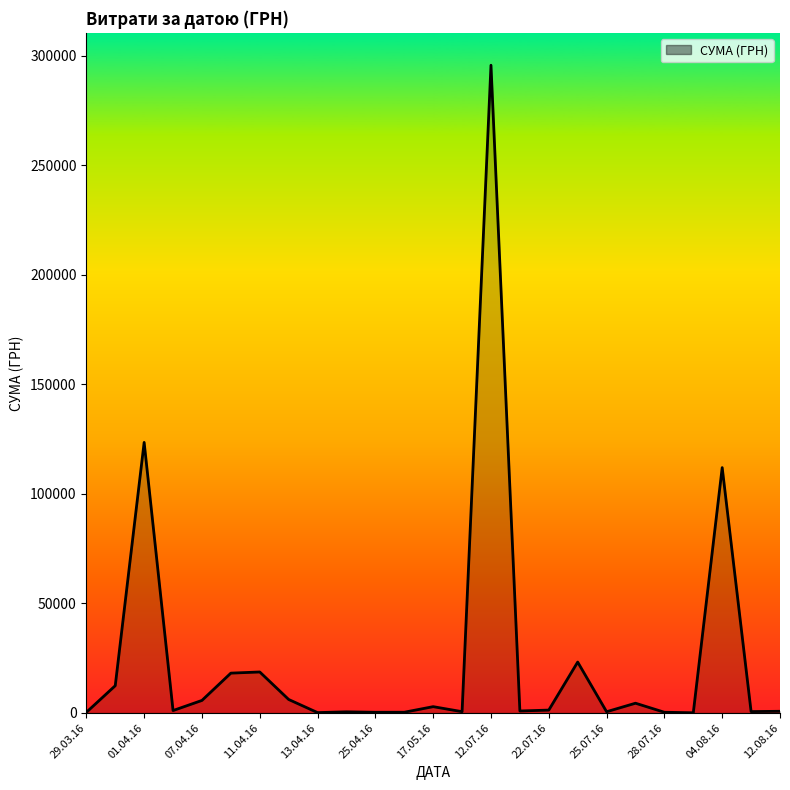

Reading left to right, transcribe all the data shown in this chart.

295.7	12451.2	123491.9	1111.6	5735.4	18188.5	18716.3	6166.2	173.9	527.8	323.2	339.4	2886.0	600.0	295638.6	909.1	1321.3	23239.2	574.6	4460.0	331.6	97.8	111990.4	633.1	775.0